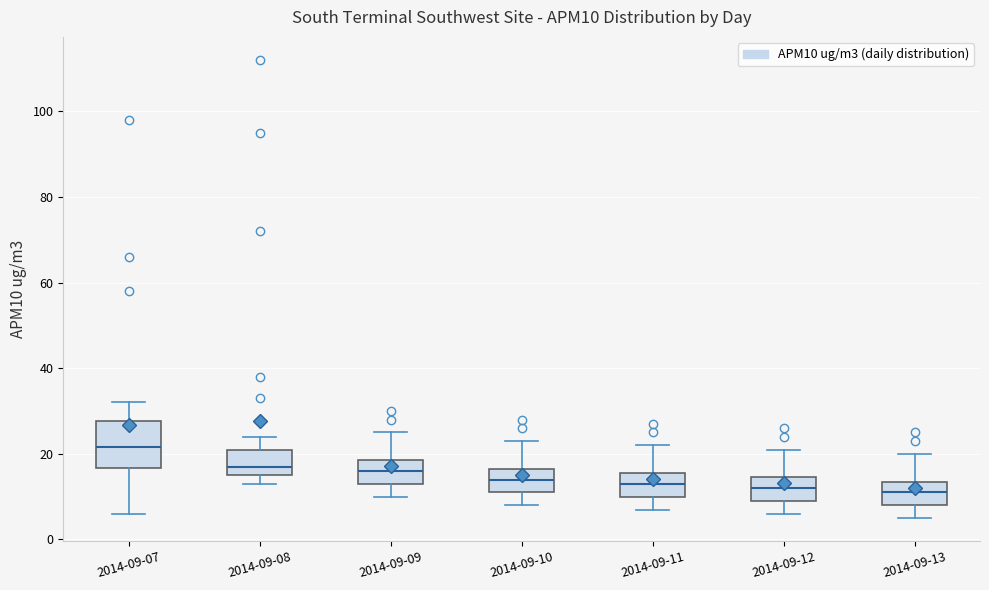

Reading left to right, transcribe this box plot: for each box, give where its median line is, the range the box spans, and where its two whiskers end, as read against the y-axis. The values are not printed on the chart, so give them approximately, as read against the axis.

2014-09-07: median 22, box 16 to 28, whiskers 6 to 32
2014-09-08: median 18, box 16 to 22, whiskers 14 to 24
2014-09-09: median 16, box 14 to 18, whiskers 10 to 26
2014-09-10: median 14, box 12 to 16, whiskers 8 to 24
2014-09-11: median 14, box 10 to 16, whiskers 8 to 22
2014-09-12: median 12, box 10 to 14, whiskers 6 to 22
2014-09-13: median 12, box 8 to 14, whiskers 6 to 20